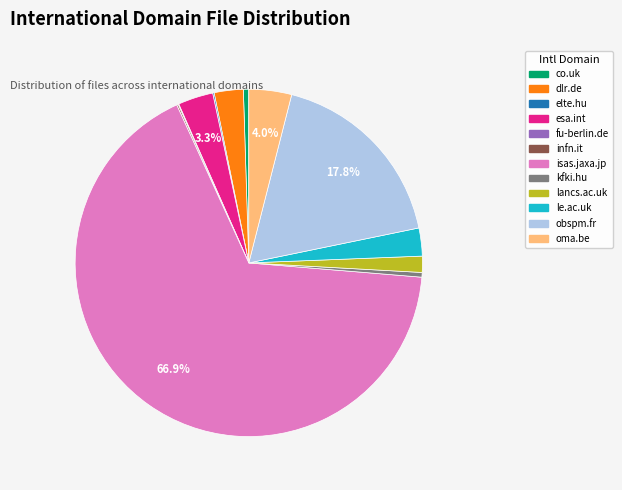

Do co.uk and dlr.de together represent more than half of the pie?

No